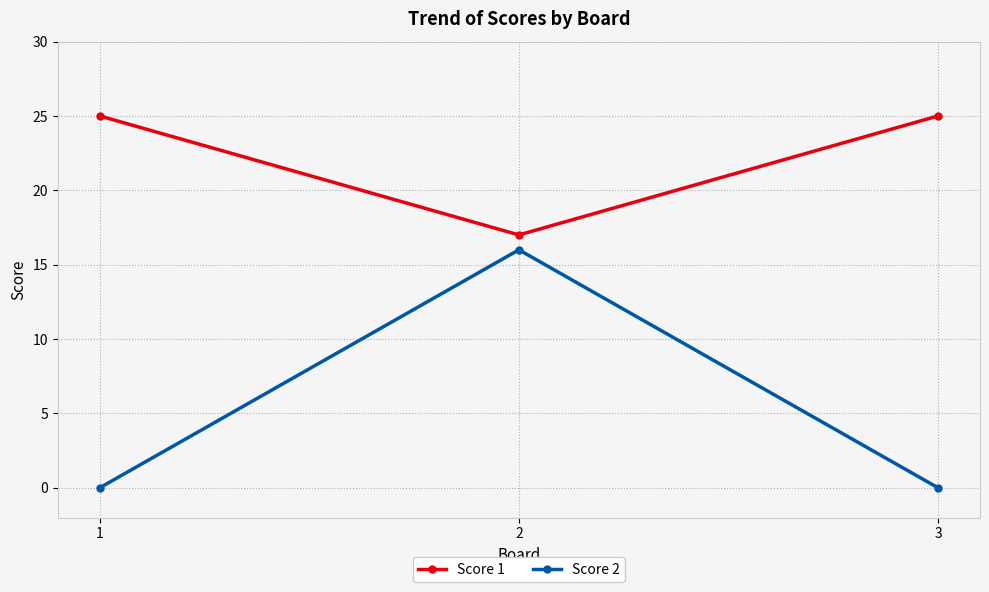

Is the value of Score 1 at 3 greater than the value of Score 2 at 2?

Yes